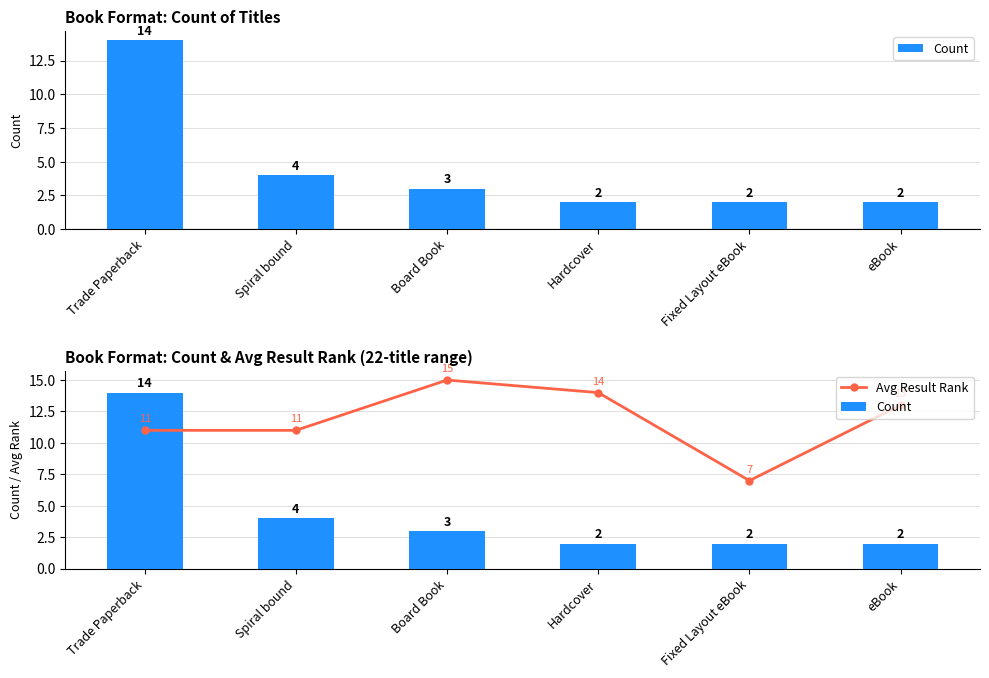

Where does the Avg Result Rank series first go above 13?

Board Book